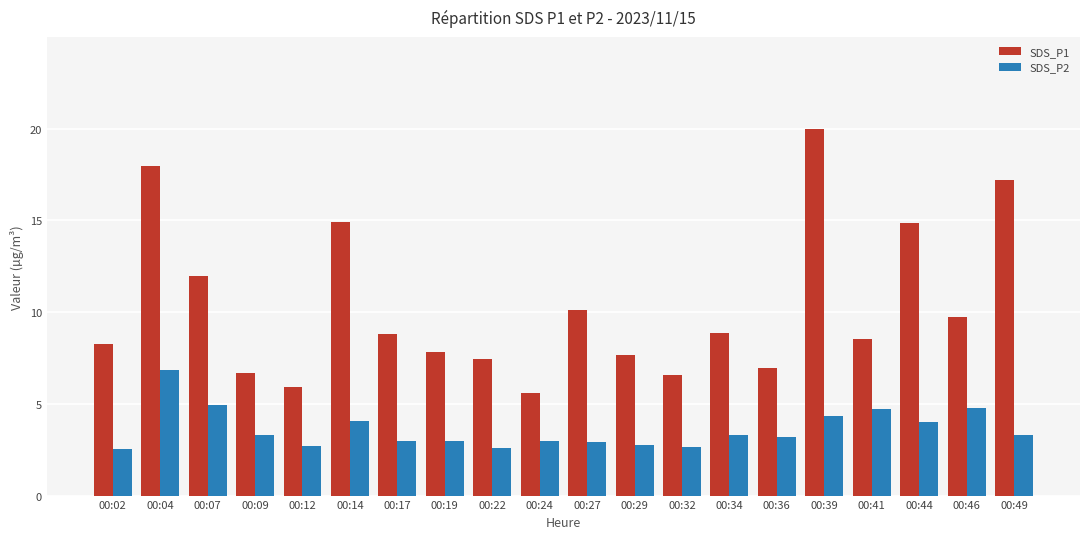

What is the average value of the SDS_P2 series?

3.6